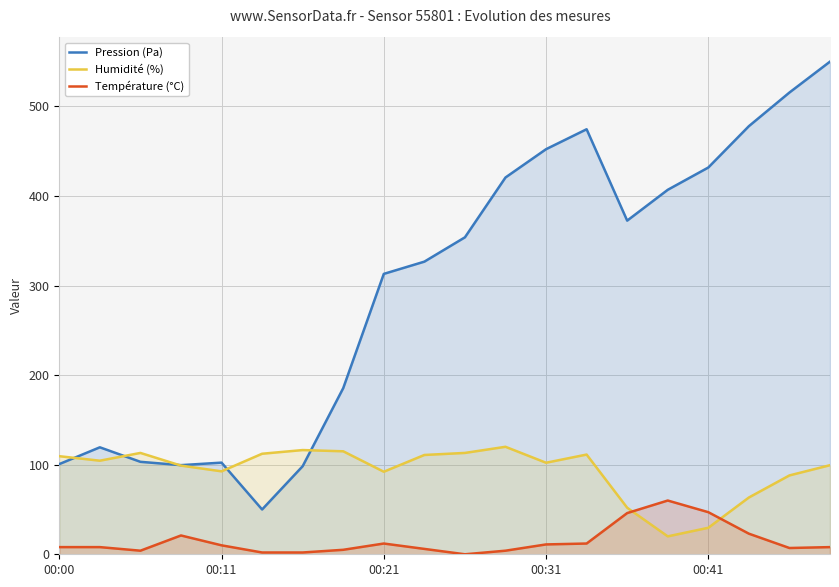

Where is Pression (Pa) nearest to the value 300?

00:21